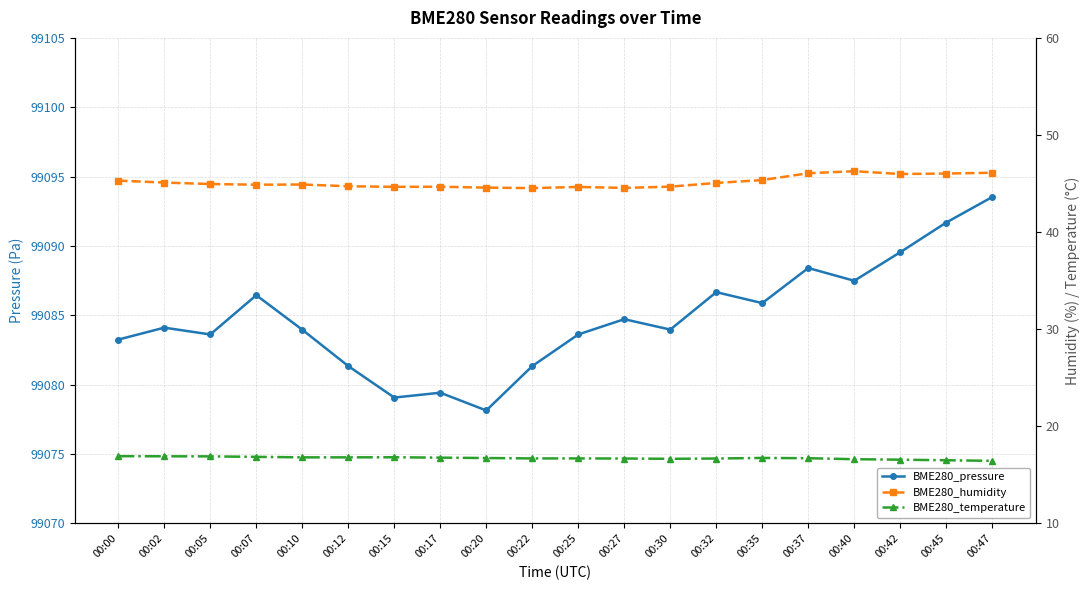

Reading right to left, extract all data points from this chart.

BME280_pressure: 99093.5	99091.7	99089.6	99087.5	99088.4	99085.9	99086.7	99084.0	99084.7	99083.6	99081.3	99078.1	99079.4	99079.1	99081.3	99084.0	99086.4	99083.6	99084.1	99083.2
BME280_humidity: 46.1	46.0	46.0	46.3	46.1	45.4	45.1	44.7	44.5	44.6	44.5	44.6	44.7	44.7	44.7	44.9	44.9	45.0	45.1	45.3
BME280_temperature: 16.4	16.5	16.6	16.6	16.7	16.7	16.7	16.6	16.7	16.7	16.7	16.7	16.8	16.8	16.8	16.8	16.9	16.9	16.9	16.9